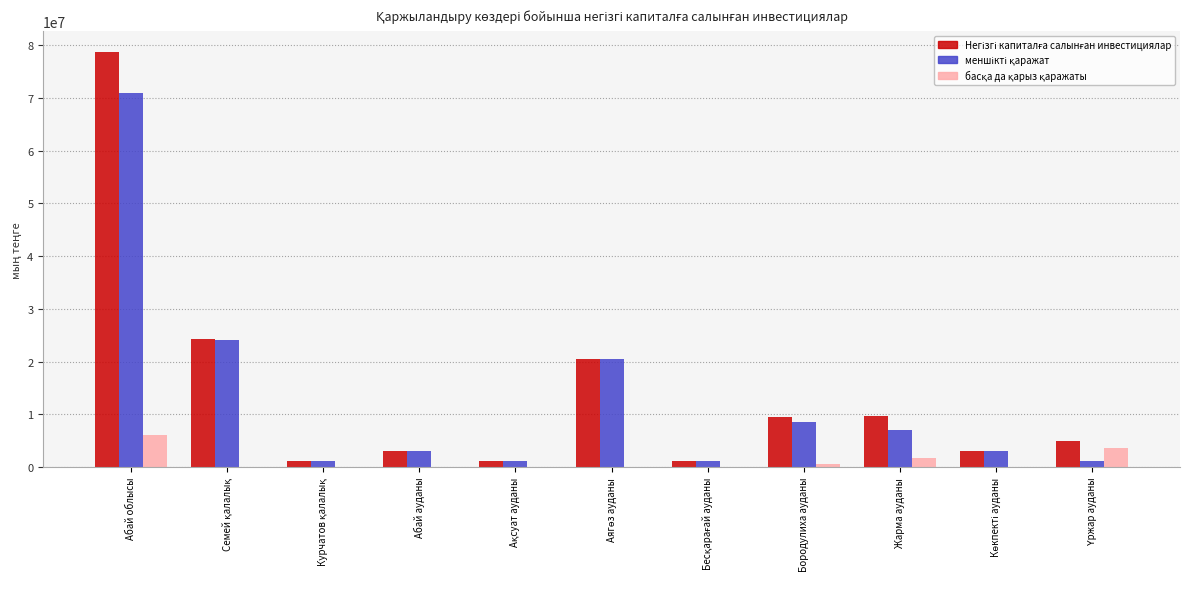

At which category does the chart reach its peak across all series?

Абай облысы